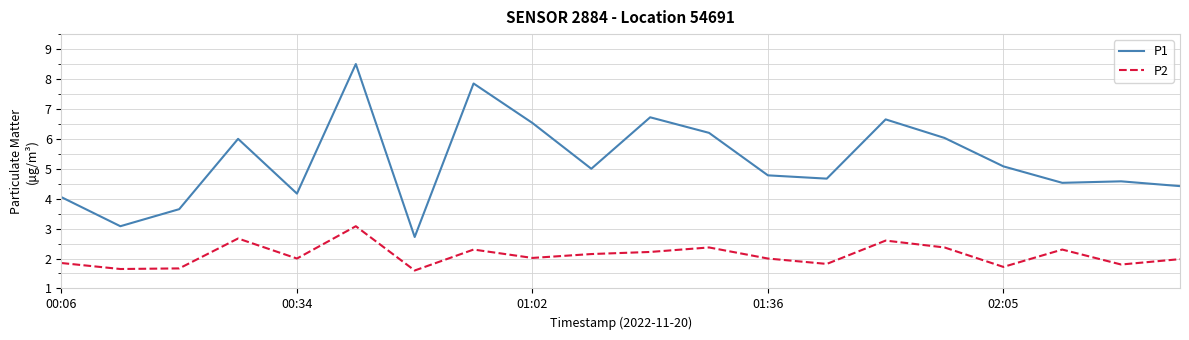

What is the minimum value for P1?

2.7